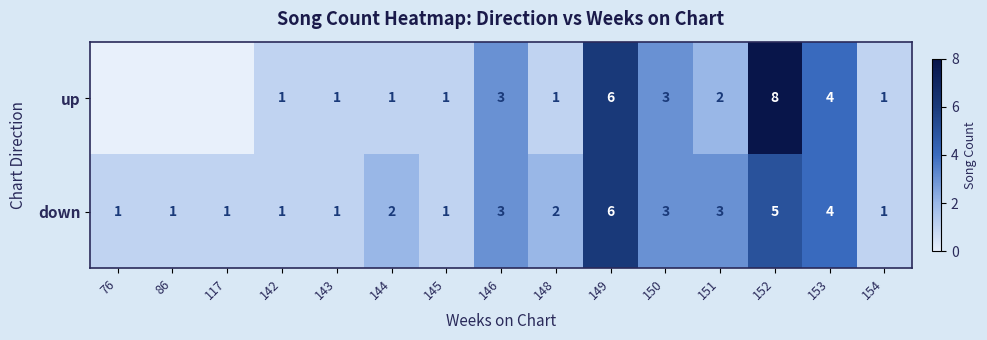

Which series changed the most between 143 and 151?

down